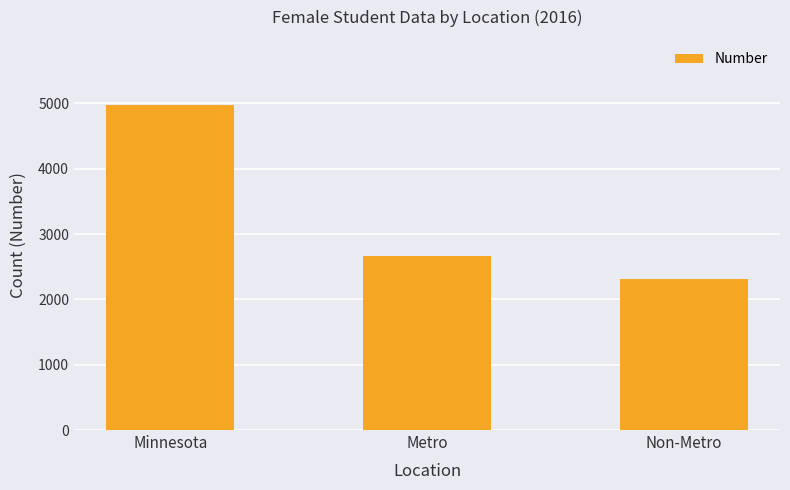

Are the bars horizontal?

No